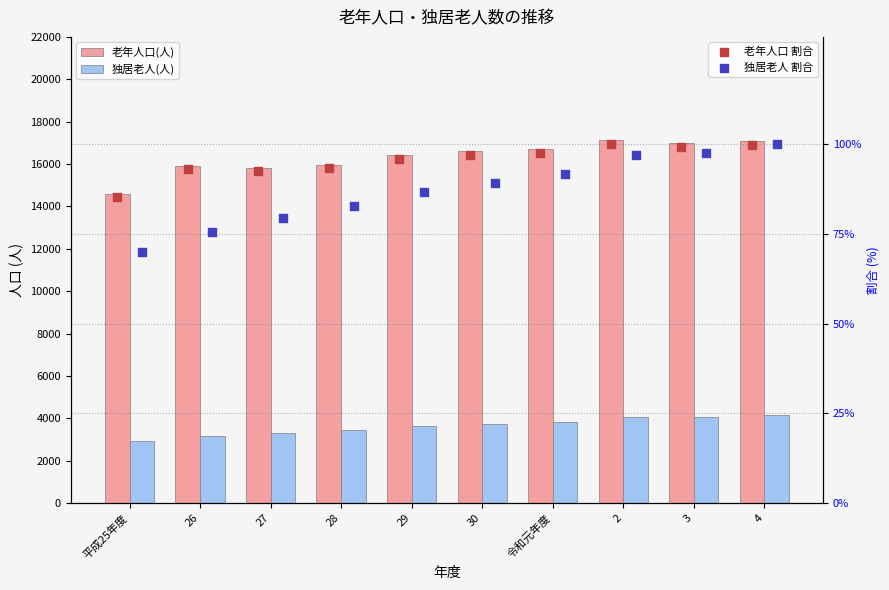

Which series has the widest spread of Y values?

老年人口(人)